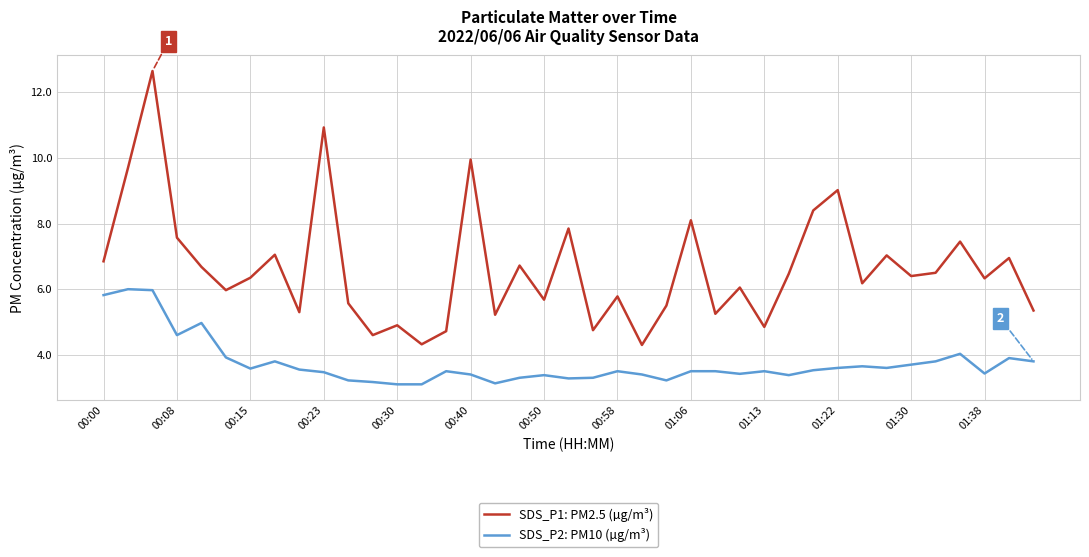

Which series has the largest total across all categories?

SDS_P1: PM2.5 (µg/m³)